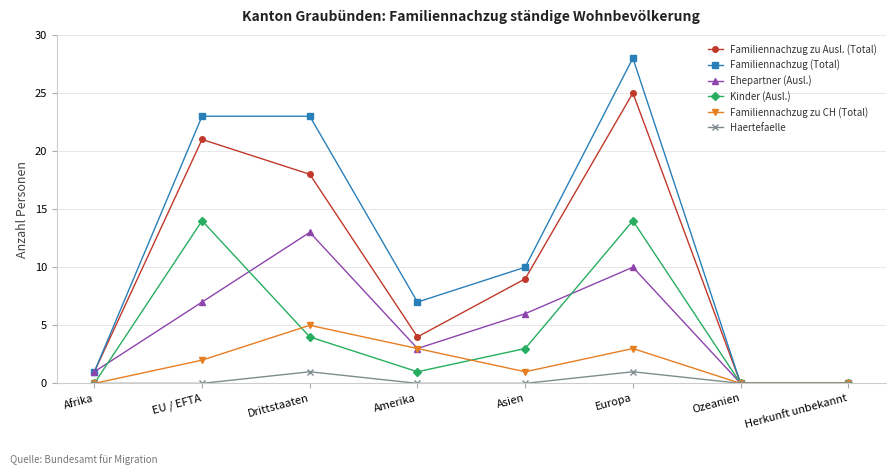

How many interior local peaks does the Familiennachzug zu CH (Total) series have?

2